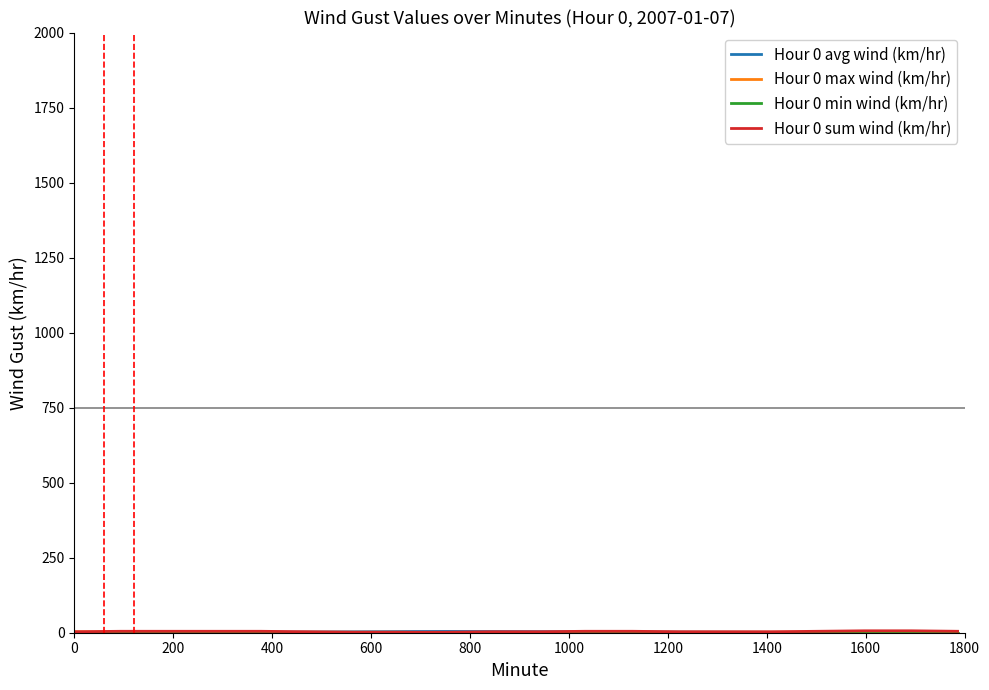

Which series has the largest range (max minus min)?

Hour 0 sum wind (km/hr)